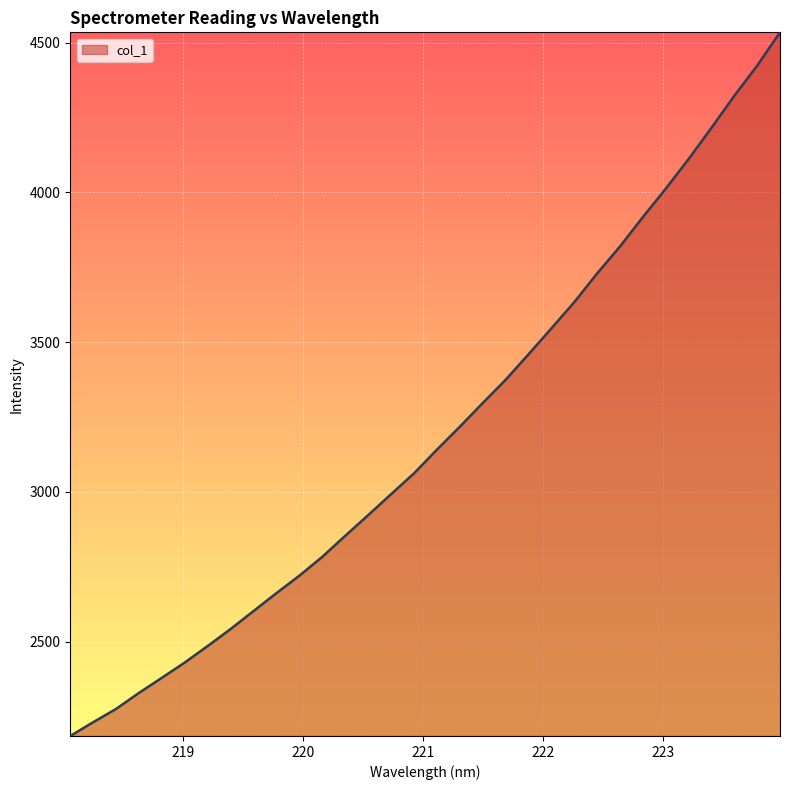

What is the smallest value displayed?

2185.2